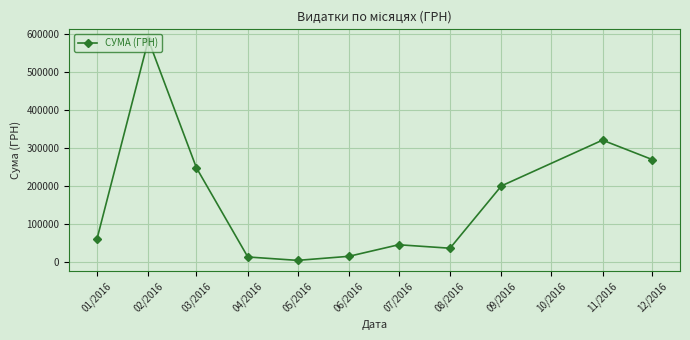

Where is the first local minimum?

05/2016